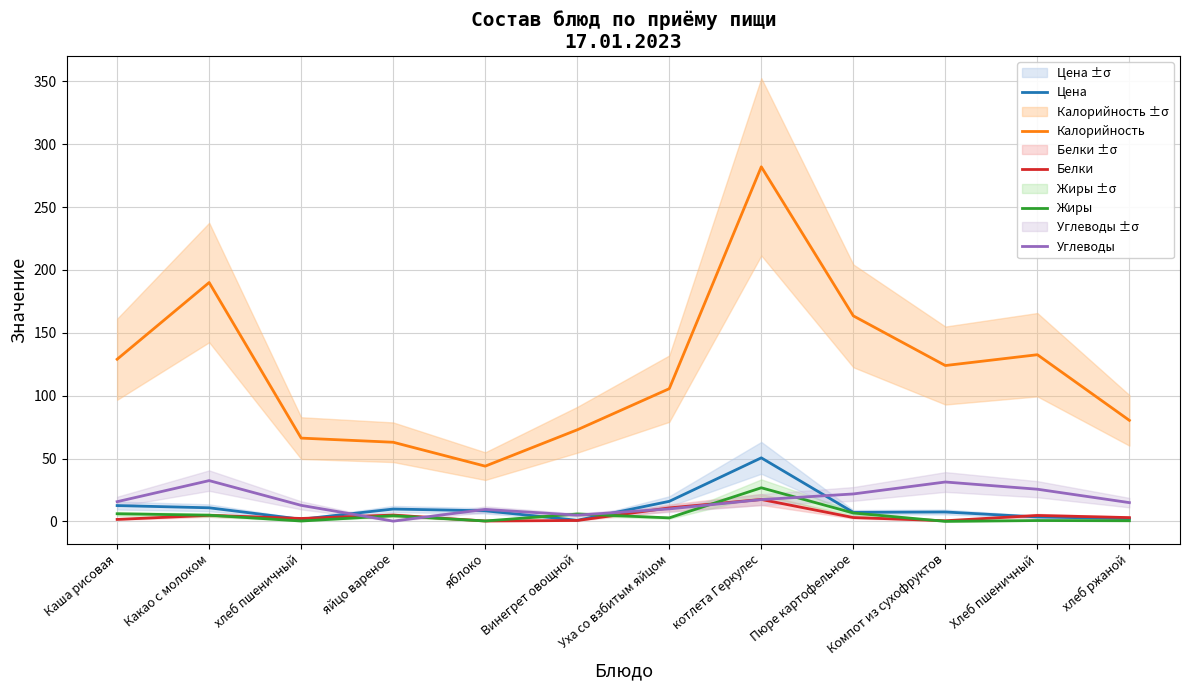

True or false: Калорийность and Белки cross at least once.

False